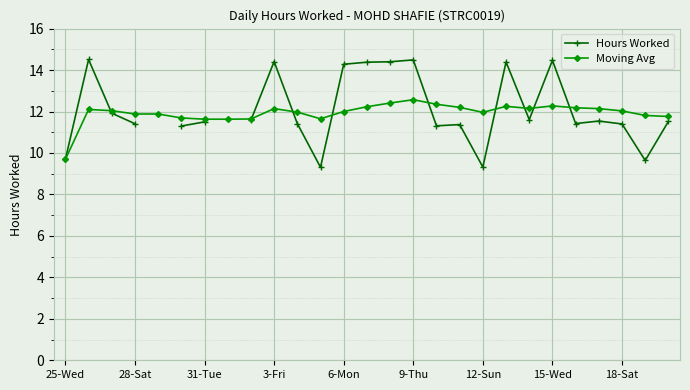

Which category has the lowest value in the Moving Avg series?

25-Wed